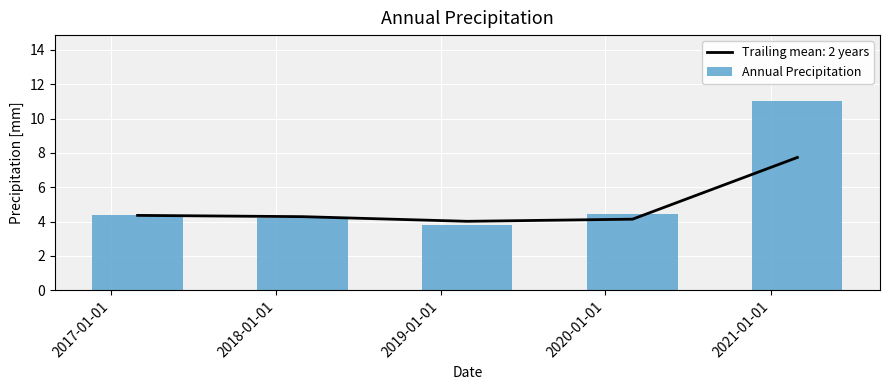

What is the maximum value for Annual Precipitation?

11.0